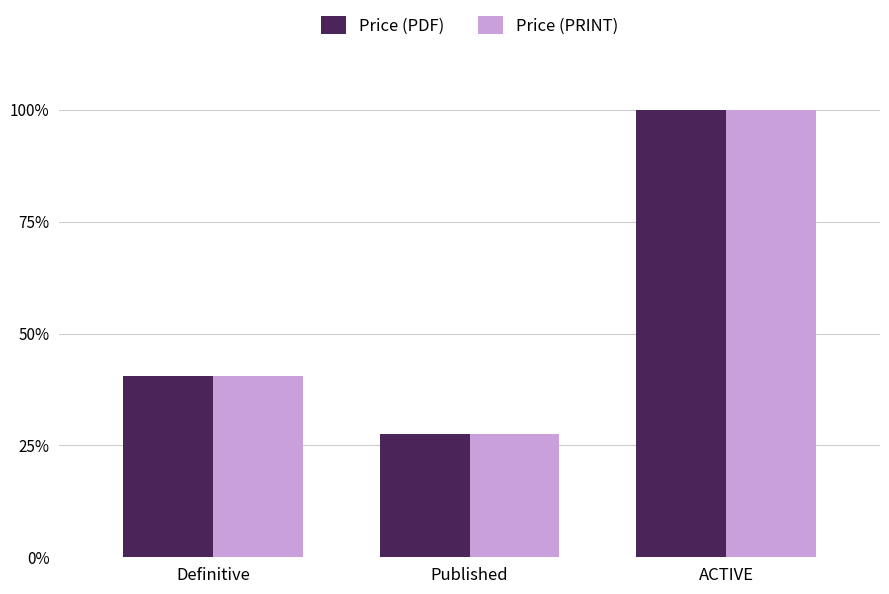

Which series changed the most between Definitive and Published?

Price (PDF)